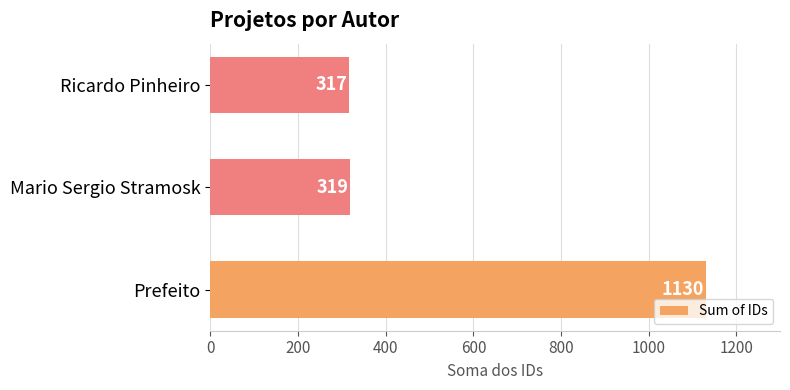

Reading bottom to top, extract all data points from this chart.

Prefeito=1130	Mario Sergio Stramosk=319	Ricardo Pinheiro=317